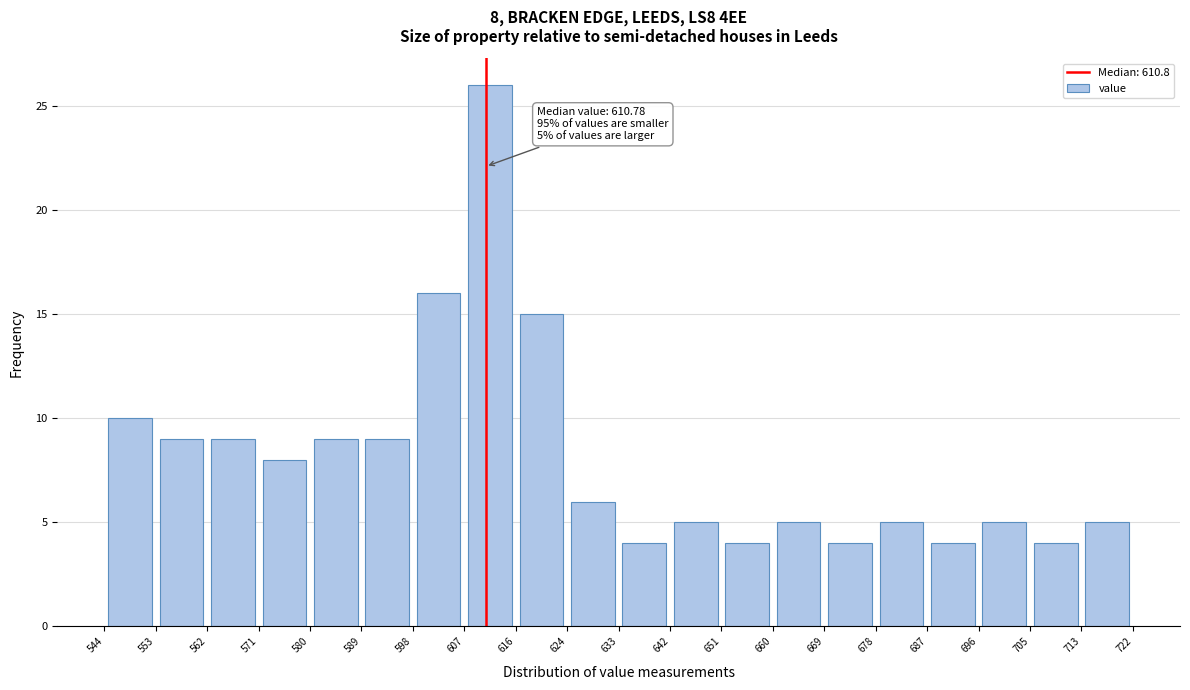

Over which range of the x-axis is the bar tallest?

607 to 616